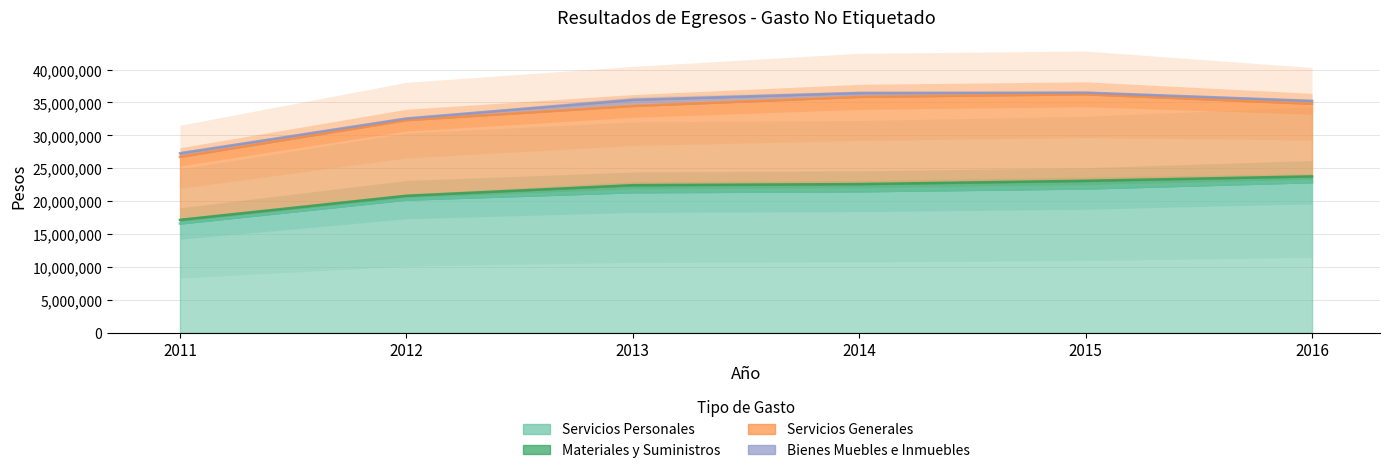

Which series changed the most between 2011 and 2014?

Servicios Personales